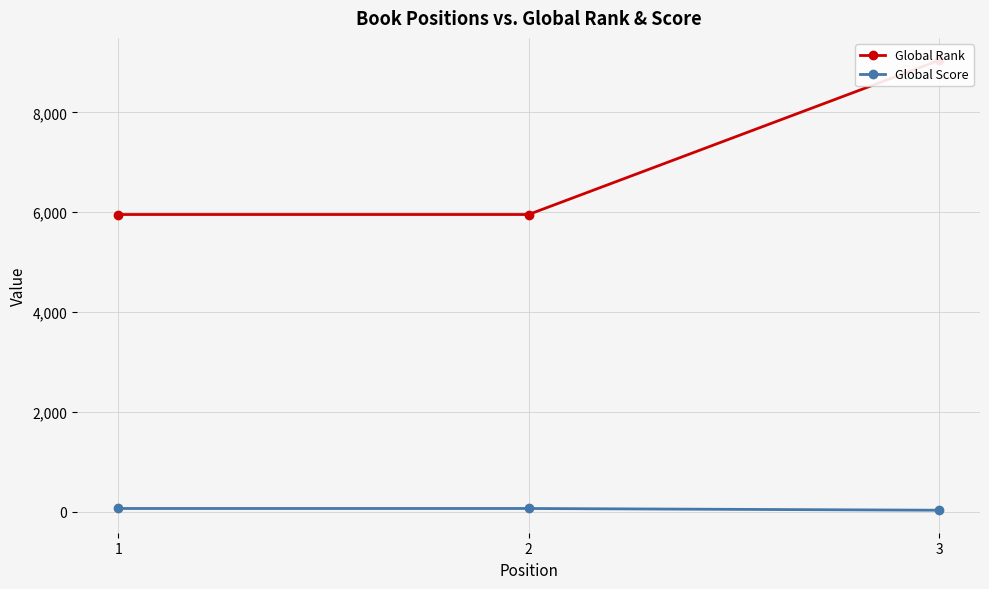

The value of Global Score at 2 is 31. True or false?

False